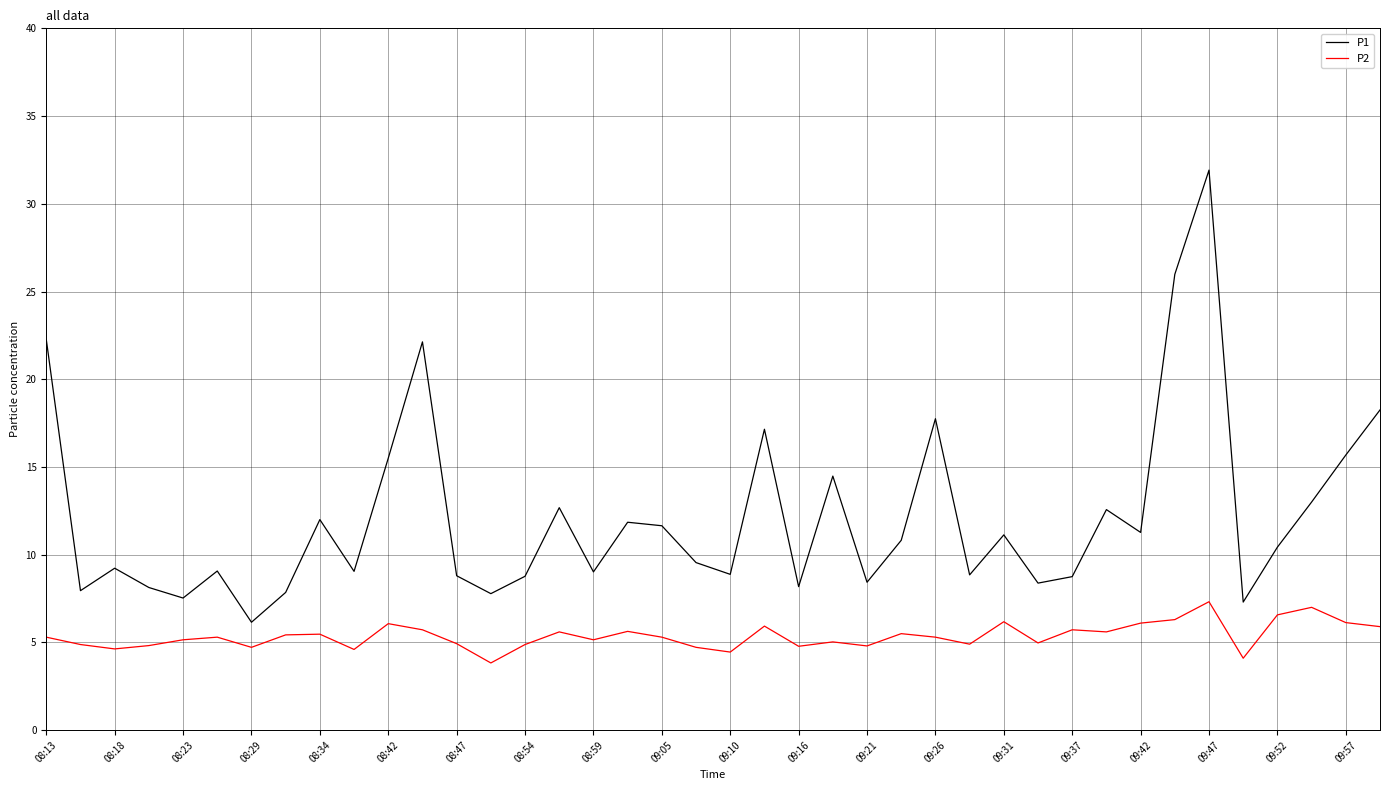

In P2, how many points are lower than both neighbors (excluding endpoints)?

12